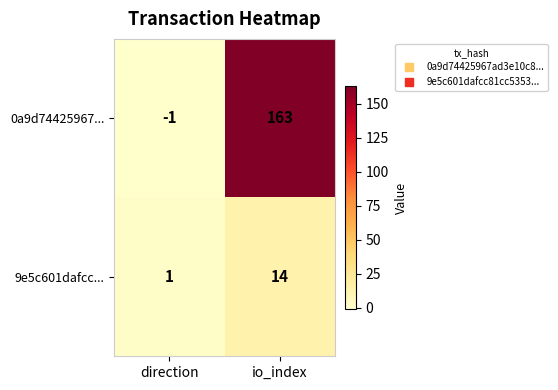

How many distinct data groups are displayed?

2